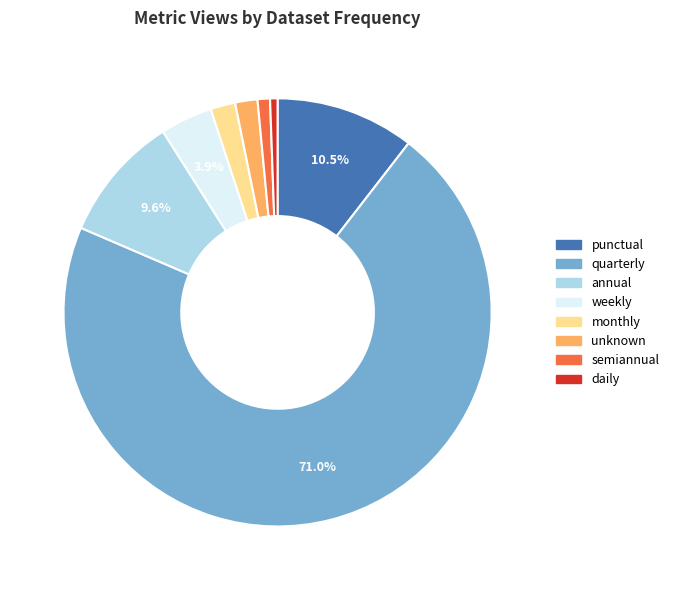

What percentage is the monthly slice, to the nearest percent?

2%